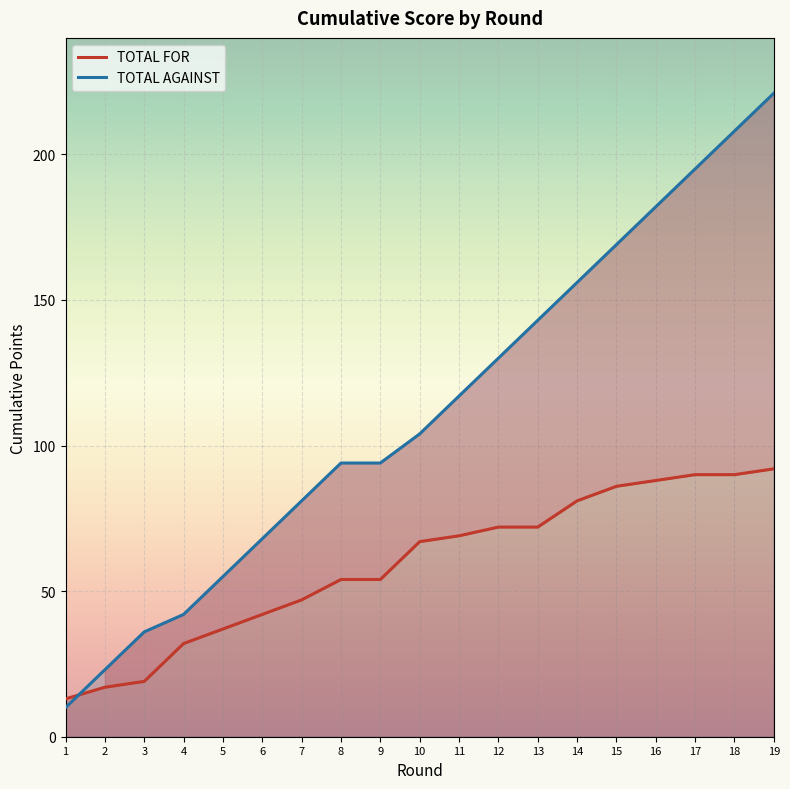

What is the spread (max minus min) of values at 4?

10